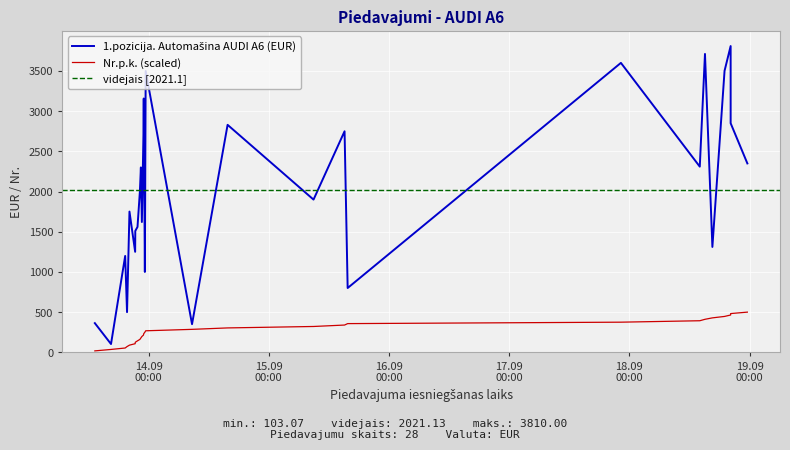

True or false: Nr.p.k. and 1.pozicija. Automašina AUDI A6 (EUR) cross at least once.

False